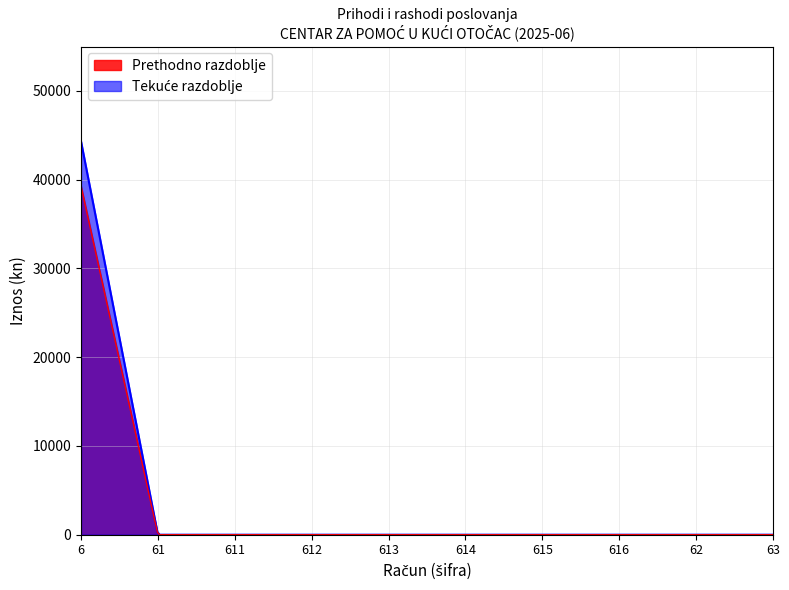

True or false: Prihodi poslovanja (tekuće) and Prihodi poslovanja (prethodno) intersect in this chart.

False